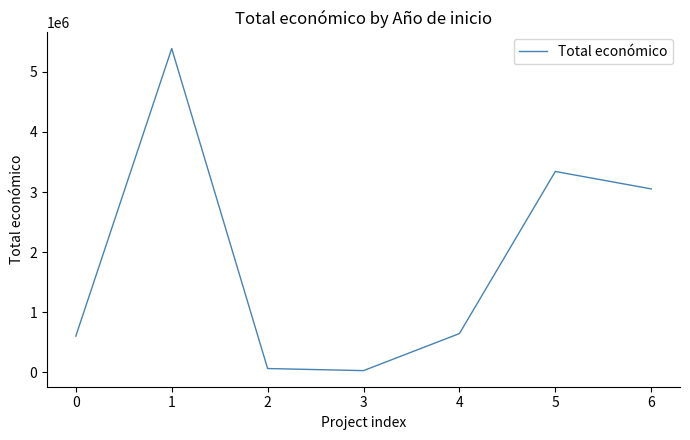

Is it true that the value at 6 is 4077712?

False